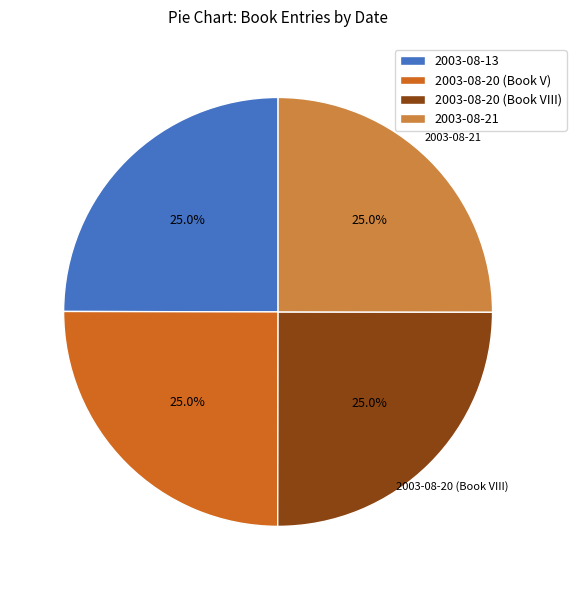

Does any single category account for the majority?

No